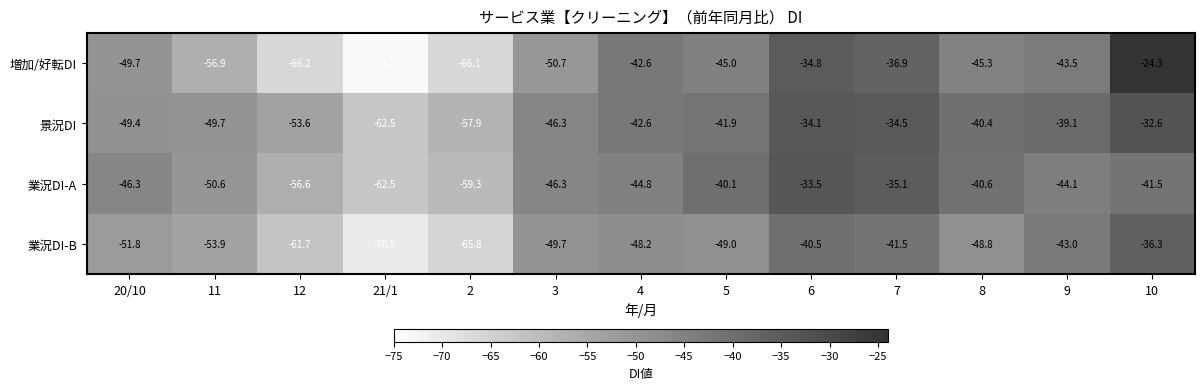

Where is 業況DI-A nearest to the value -48?

20/10